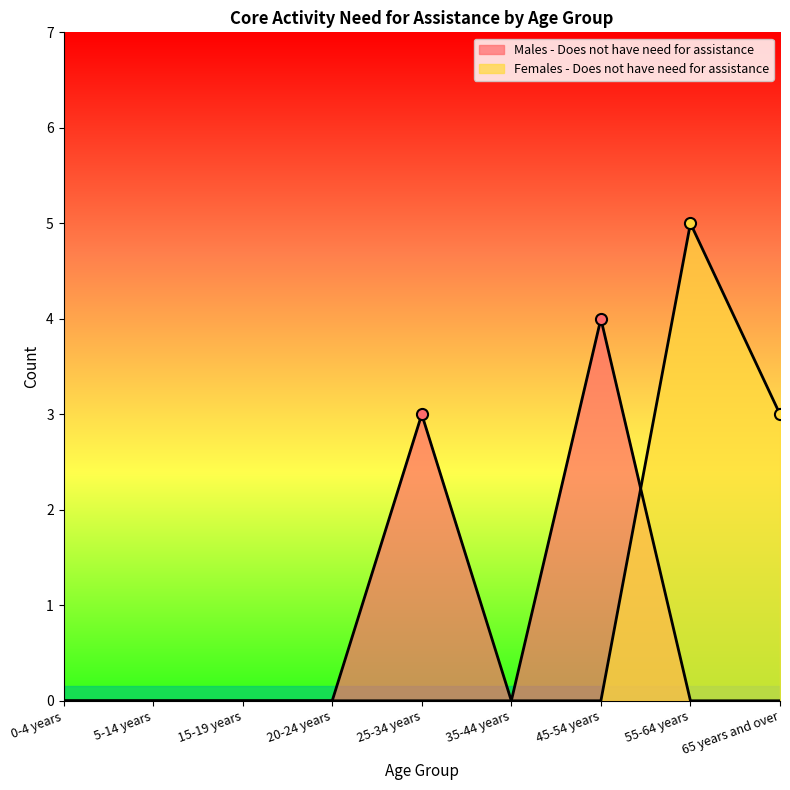

Reading left to right, extract all data points from this chart.

Males - Does not have need for assistance: 0-4 years=0	5-14 years=0	15-19 years=0	20-24 years=0	25-34 years=3	35-44 years=0	45-54 years=4	55-64 years=0	65 years and over=0
Females - Does not have need for assistance: 0-4 years=0	5-14 years=0	15-19 years=0	20-24 years=0	25-34 years=0	35-44 years=0	45-54 years=0	55-64 years=5	65 years and over=3